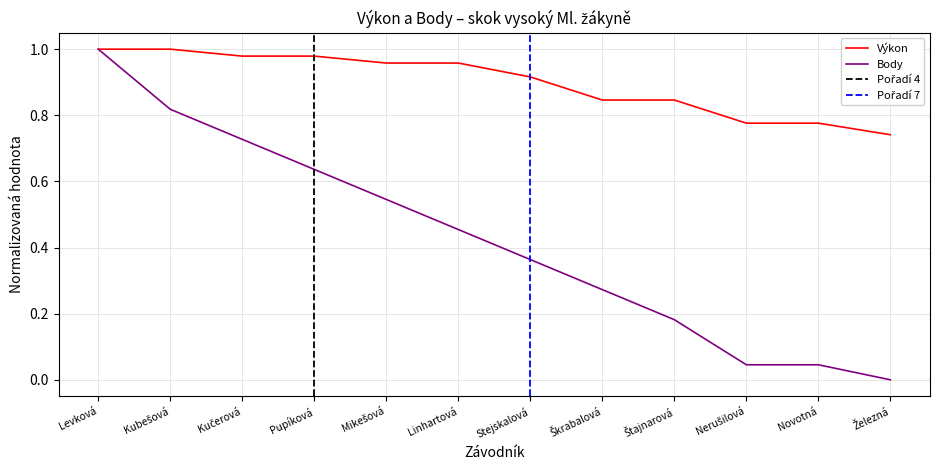

The value of Výkon at Kučerová is 1.0. True or false?

True